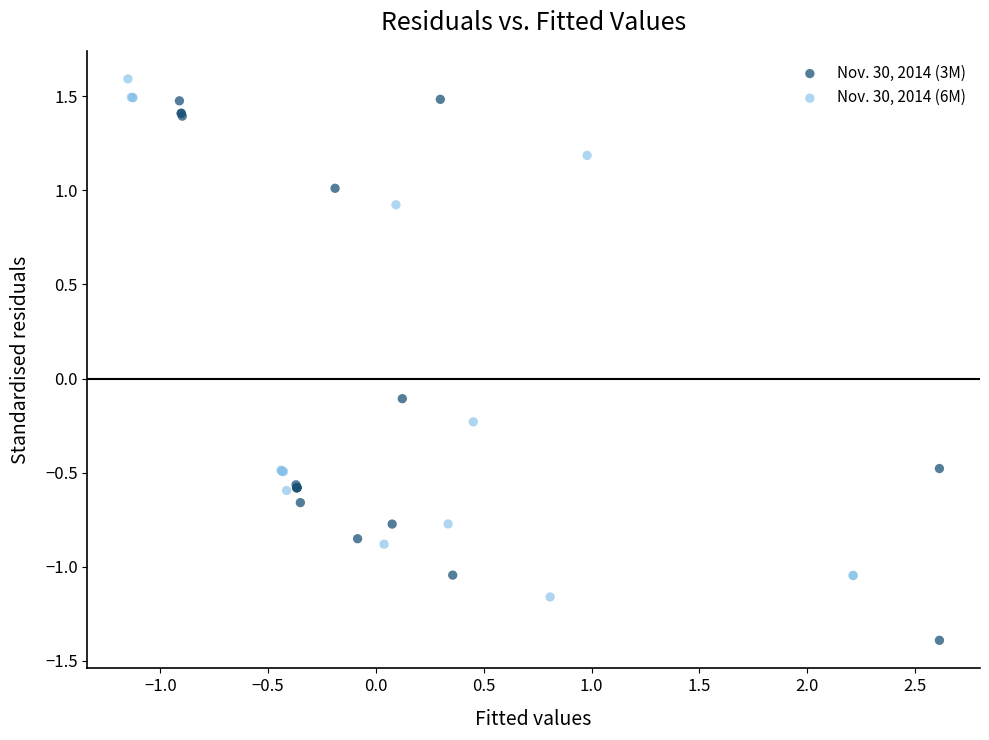

Which series has the largest Y range (max minus min)?

Nov. 30, 2014 (3M)